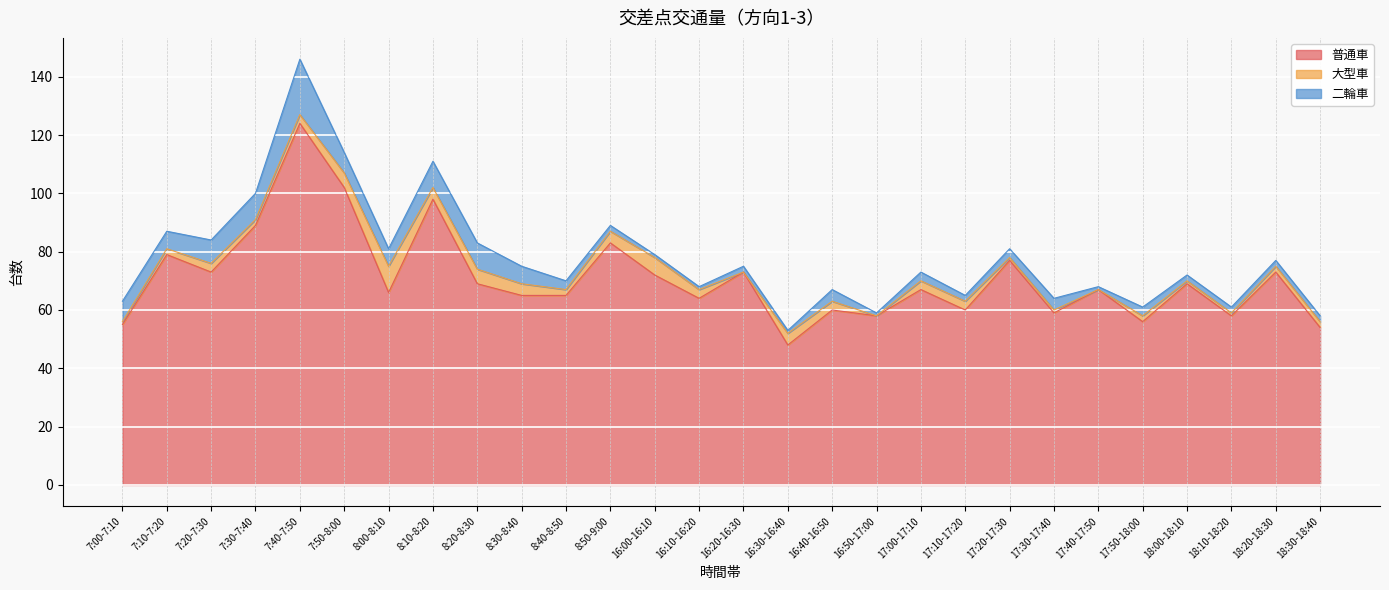

Rank the categories by 大型車 value from lowest to highest.

16:20-16:30, 16:50-17:00, 17:40-17:50, 7:00-7:10, 17:20-17:30, 17:30-17:40, 18:00-18:10, 18:10-18:20, 7:10-7:20, 7:30-7:40, 8:40-8:50, 17:50-18:00, 18:20-18:30, 18:30-18:40, 7:20-7:30, 7:40-7:50, 16:10-16:20, 16:40-16:50, 17:00-17:10, 17:10-17:20, 8:10-8:20, 8:30-8:40, 8:50-9:00, 16:30-16:40, 7:50-8:00, 8:20-8:30, 16:00-16:10, 8:00-8:10